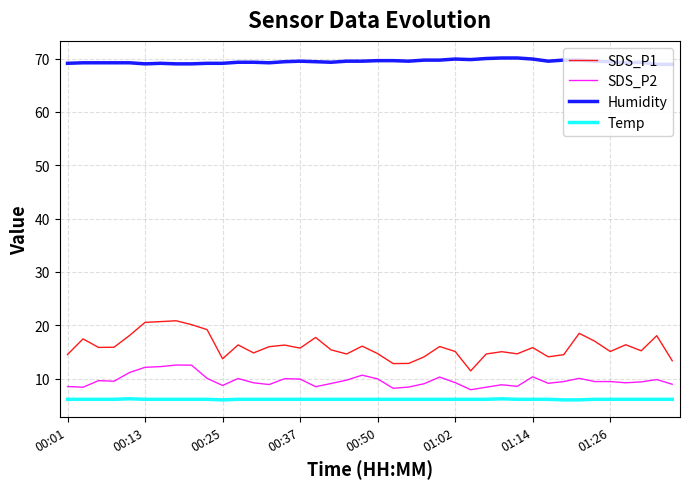

Which series has the largest range (max minus min)?

SDS_P1